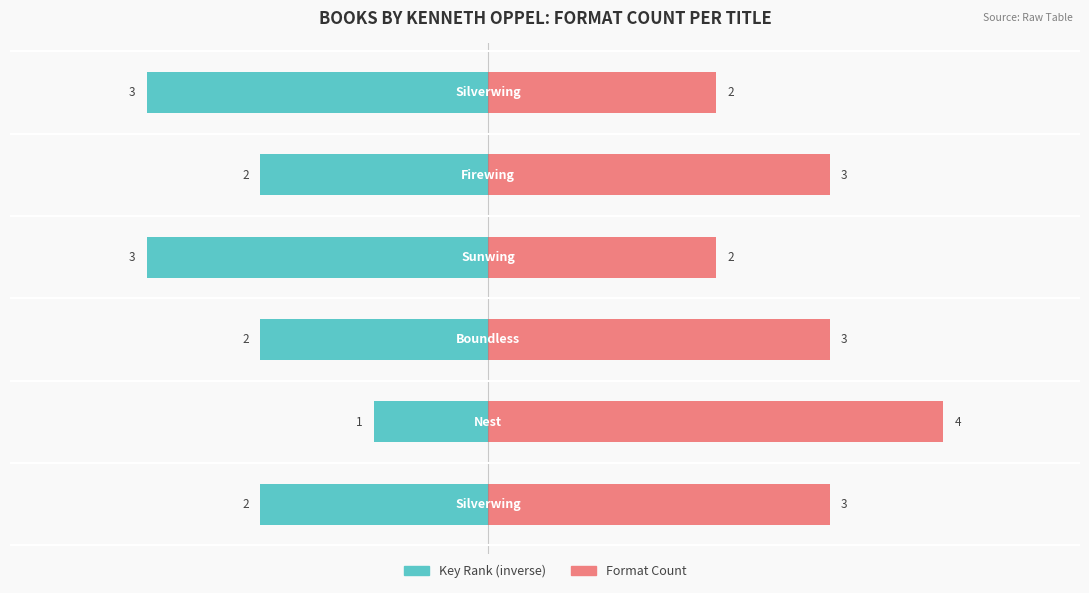

What is the sum of all Format Count values?

17